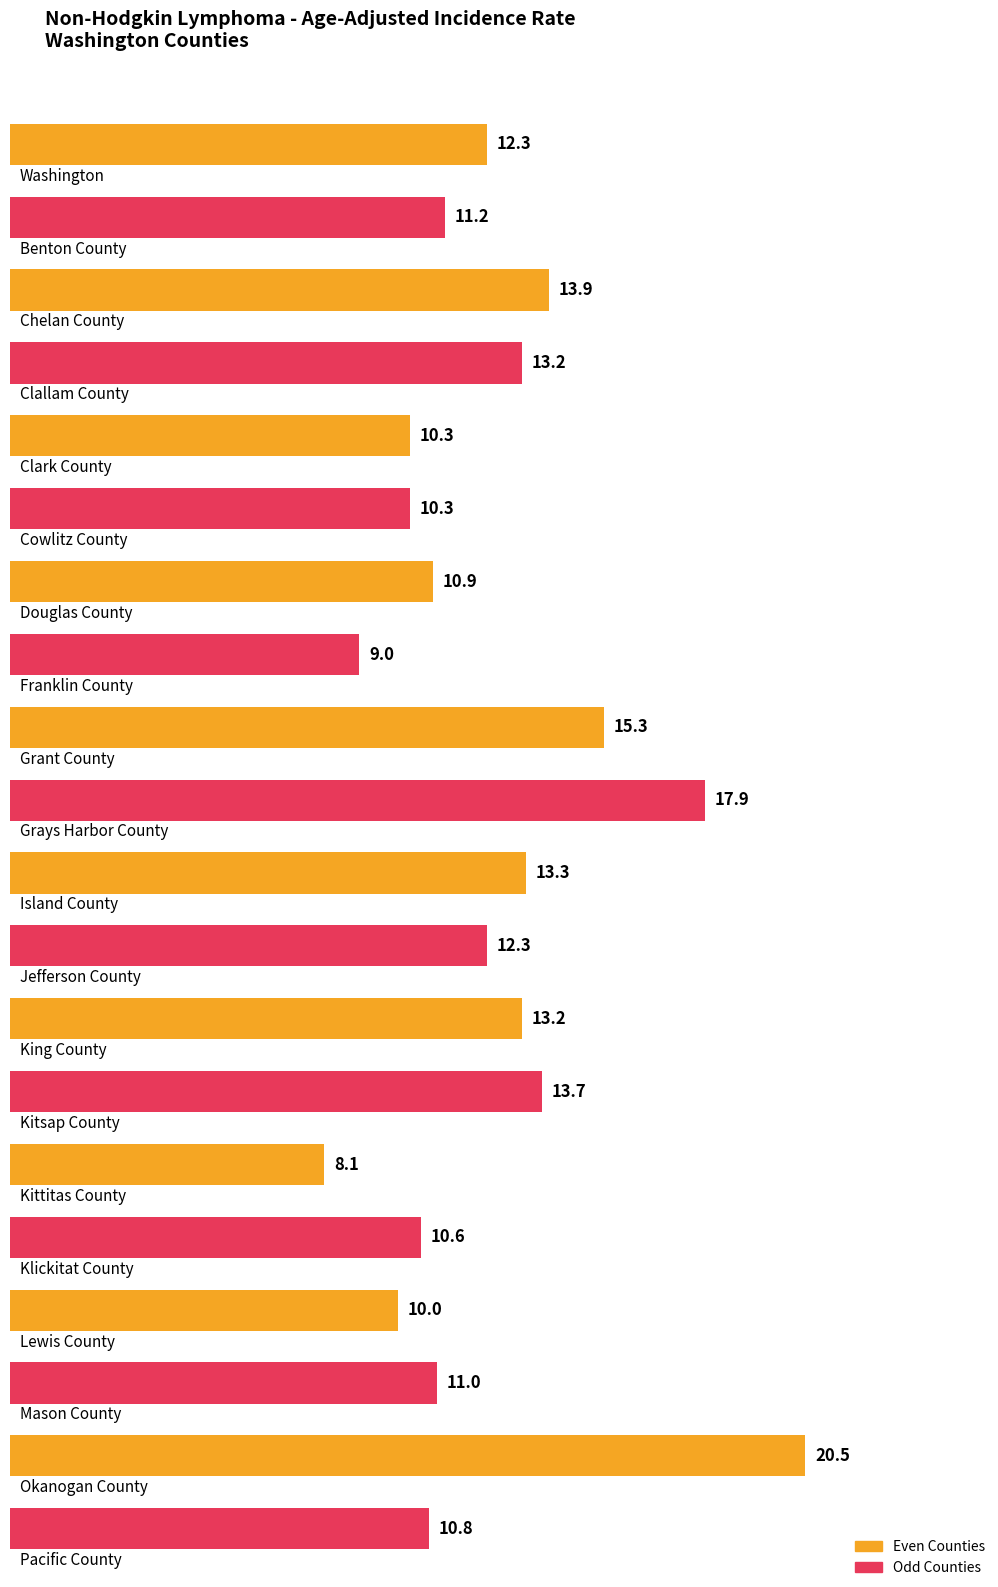

Reading left to right, extract all data points from this chart.

Washington=12.3	Benton County=11.2	Chelan County=13.9	Clallam County=13.2	Clark County=10.3	Cowlitz County=10.3	Douglas County=10.9	Franklin County=9.0	Grant County=15.3	Grays Harbor County=17.9	Island County=13.3	Jefferson County=12.3	King County=13.2	Kitsap County=13.7	Kittitas County=8.1	Klickitat County=10.6	Lewis County=10.0	Mason County=11.0	Okanogan County=20.5	Pacific County=10.8